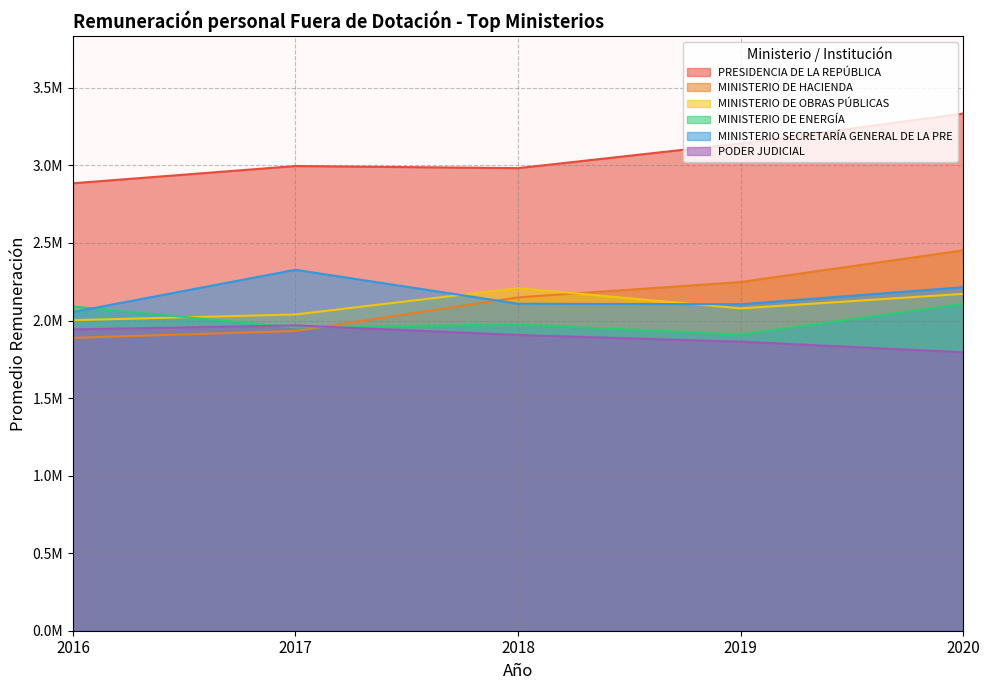

Is it true that MINISTERIO SECRETARÍA GENERAL DE LA PRE equals 2326947.4 at 2017?

True